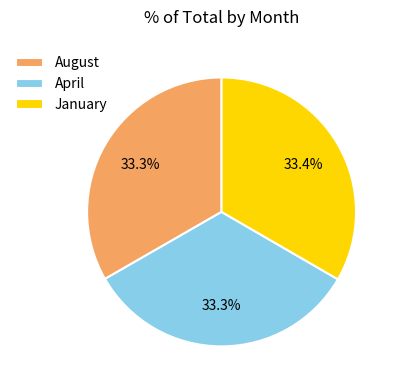

How much of the chart is everything except August?

66.7%